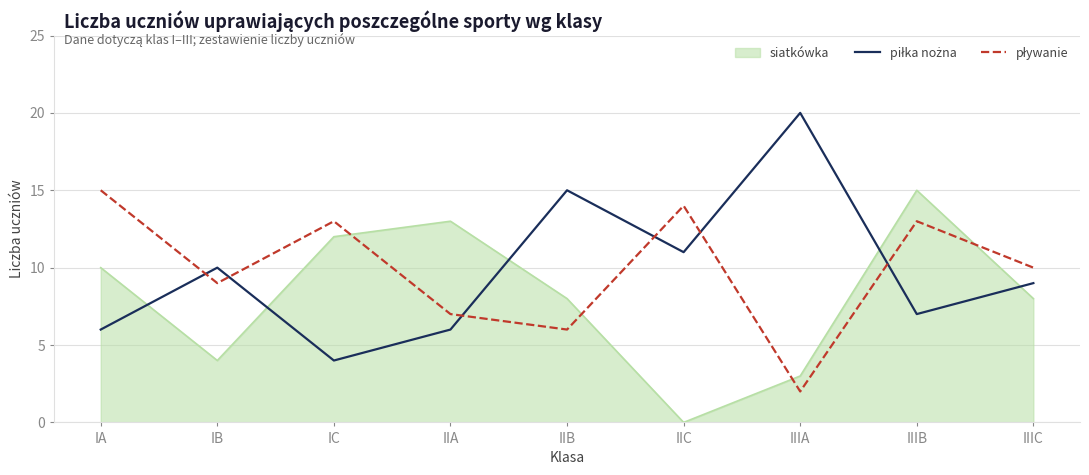

How many series are shown in this chart?

3